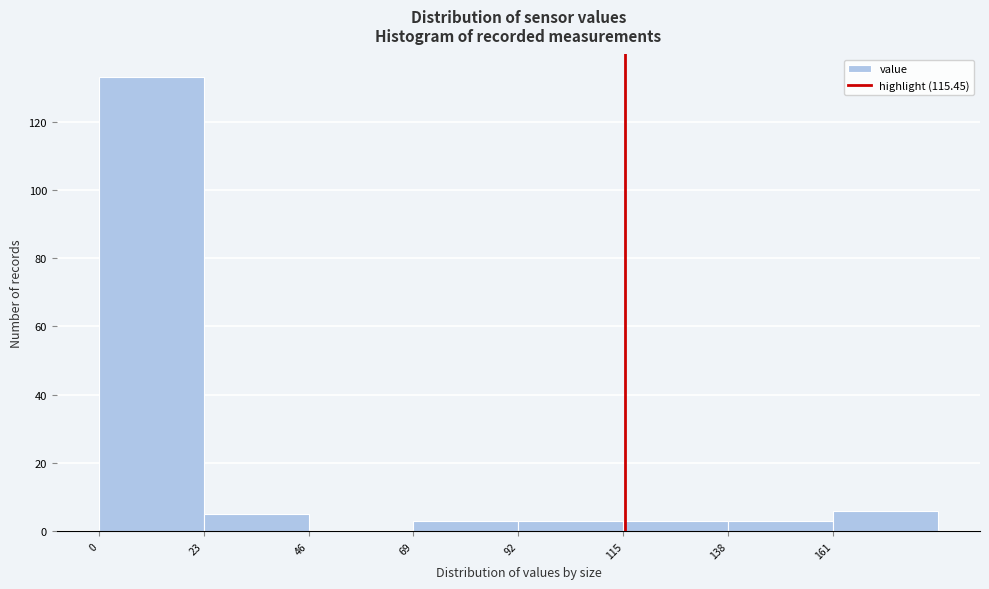

How tall is the bar that spans 92 to 115 on the x-axis? Neither the bar edges nor the heights are printed on the chart, so give them approximately, as read against the axes.

4